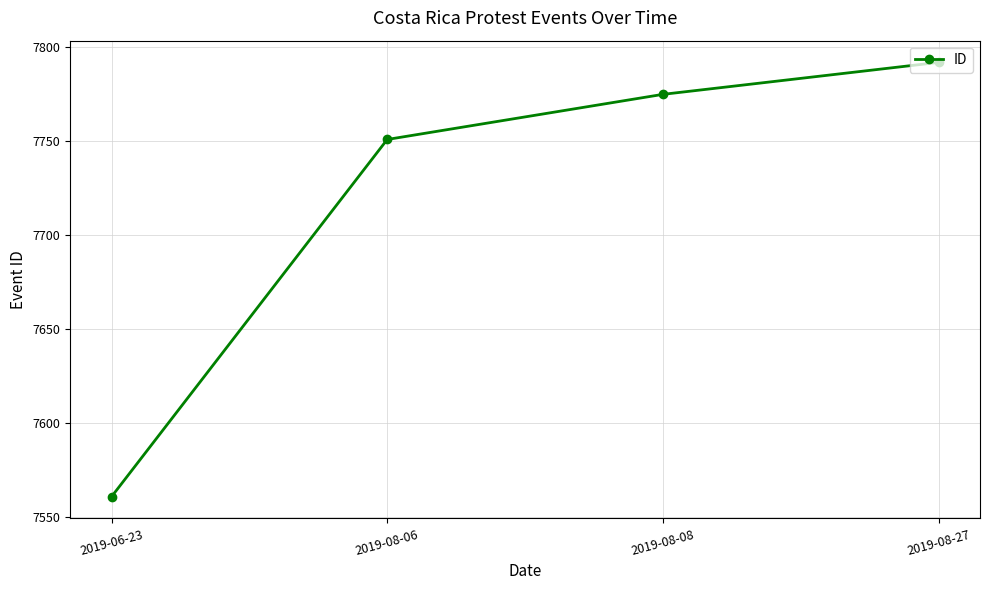

Does the chart display data point markers on the line(s)?

Yes